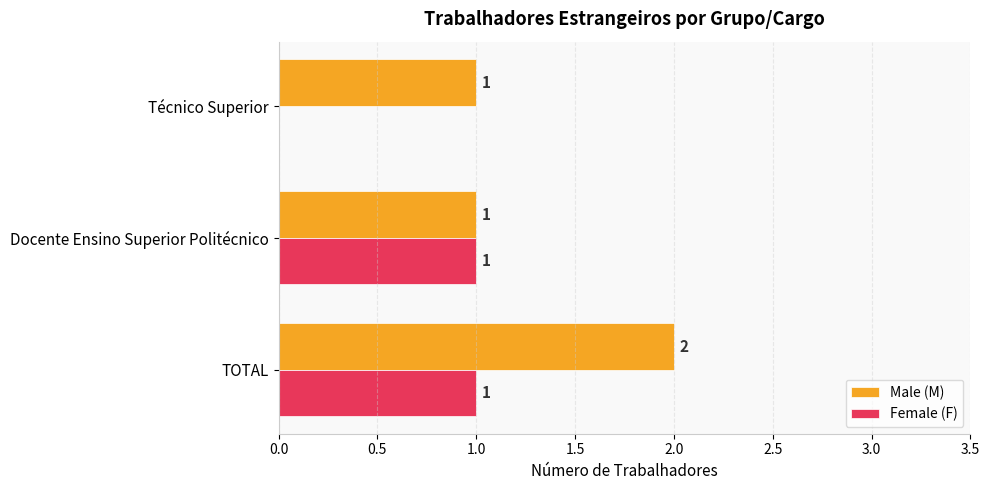

At which category is the sum across all series the highest?

TOTAL